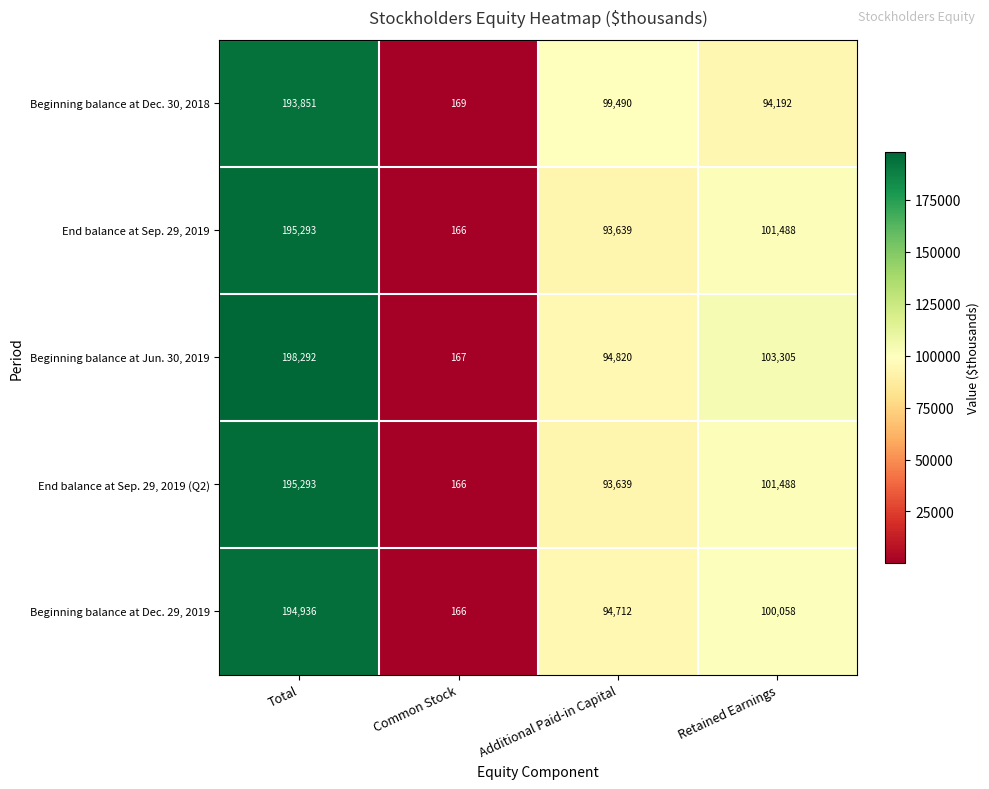

Which category has the lowest value in the Beginning balance at Dec. 29, 2019 series?

Common Stock